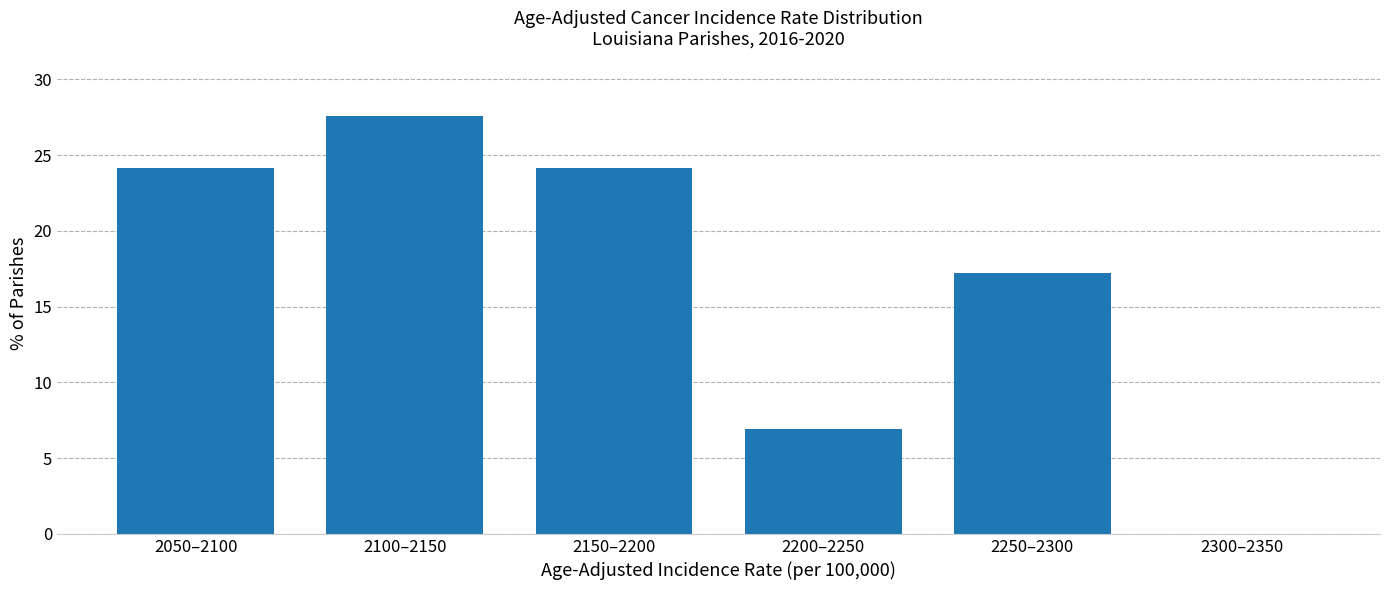

Reading left to right, list all the values displayed in this chart.

2050–2100=24.1	2100–2150=27.6	2150–2200=24.1	2200–2250=6.9	2250–2300=17.2	2300–2350=0.0